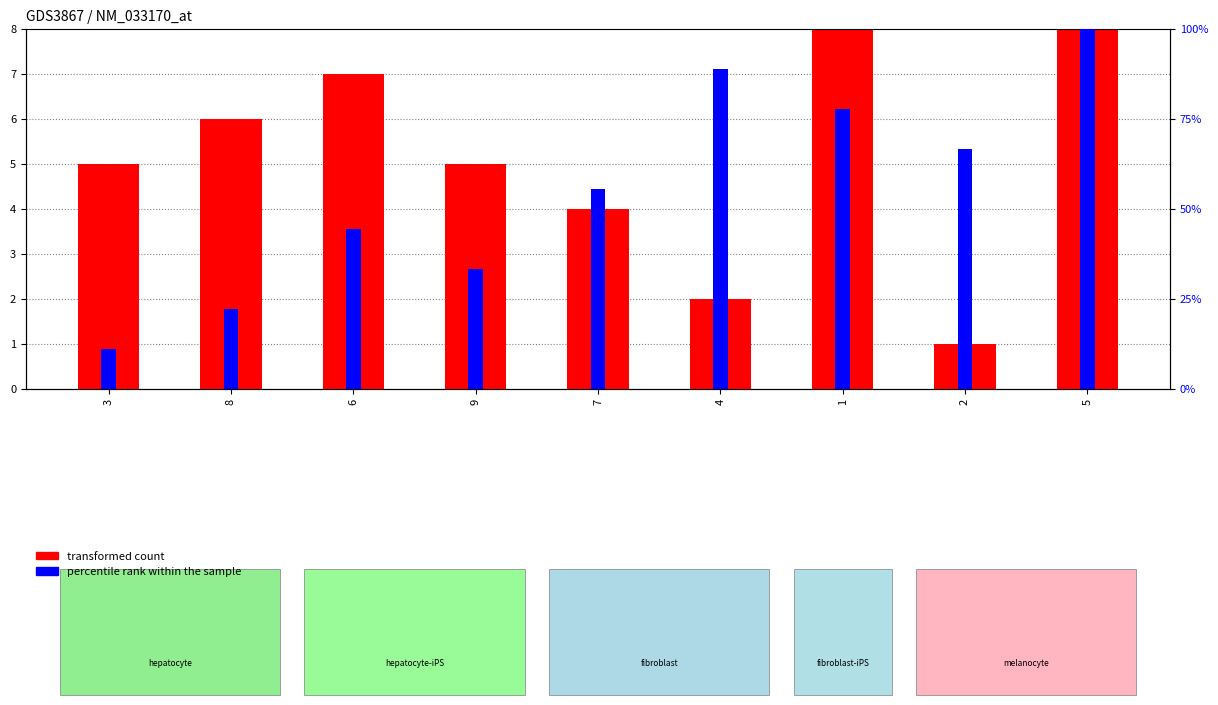

What is the label of the 2nd bar from the left?

8